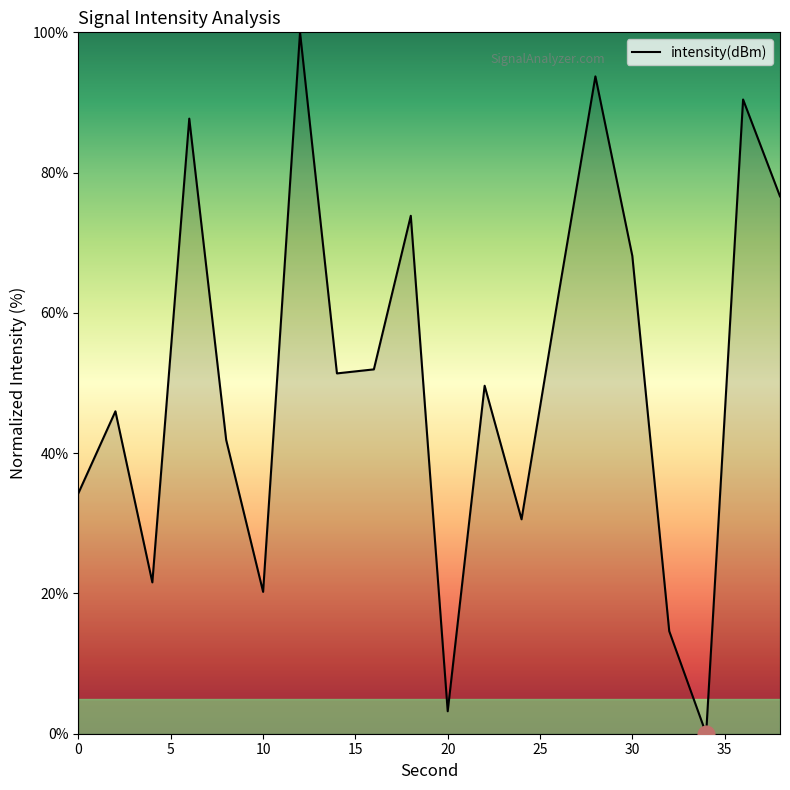

Does the chart have visible grid lines?

No